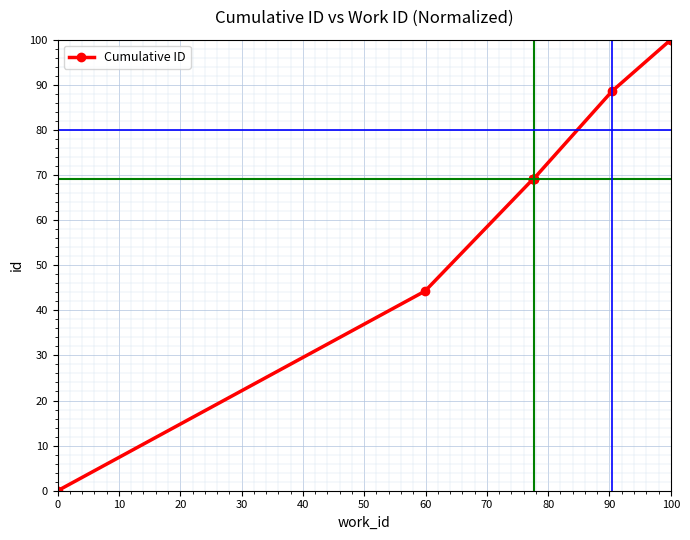

How many lines are shown in the chart?

1